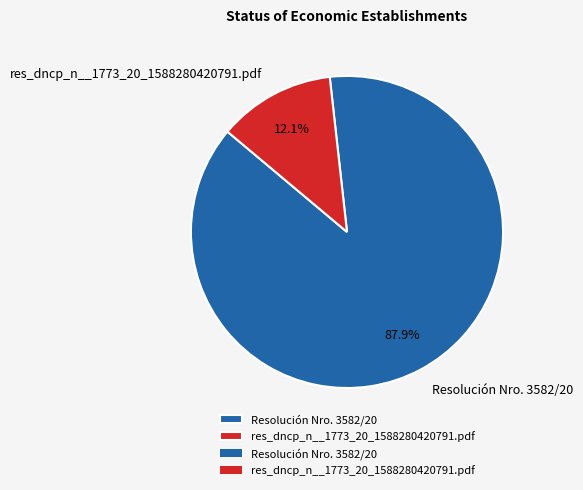

What percentage is the res_dncp_n__1773_20_1588280420791.pdf slice, to the nearest percent?

12%